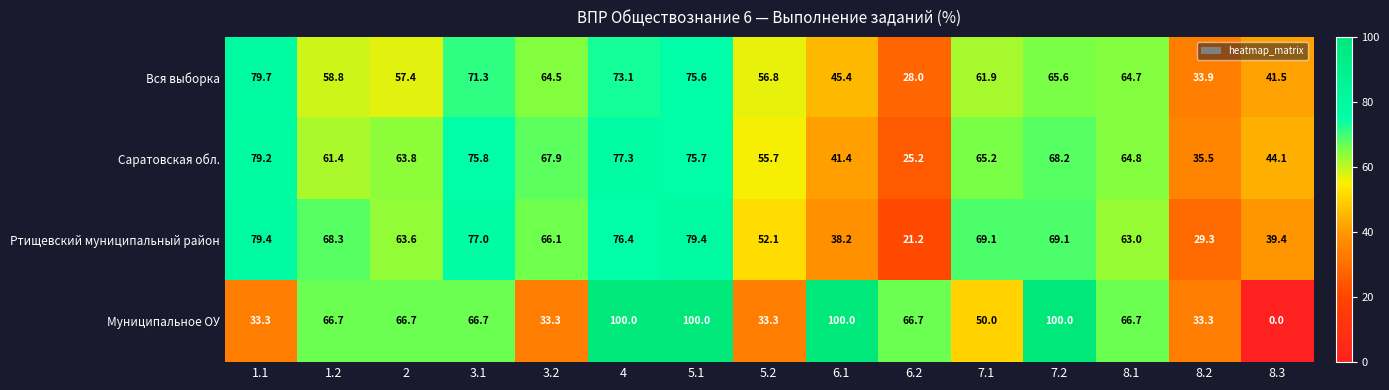

Is it true that Ртищевский муниципальный район equals 103.7 at 3.2?

False